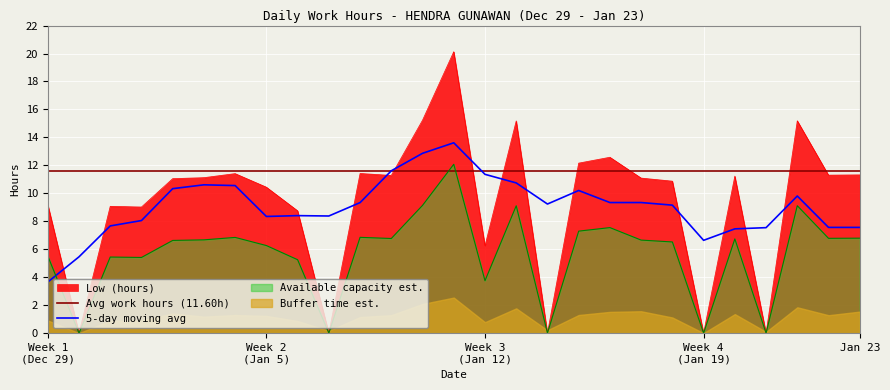

The chart shows a value of 11.3 at 22-Tue. True or false?

True